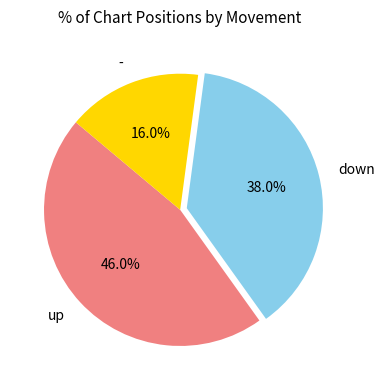

Which slice is the smallest?

-